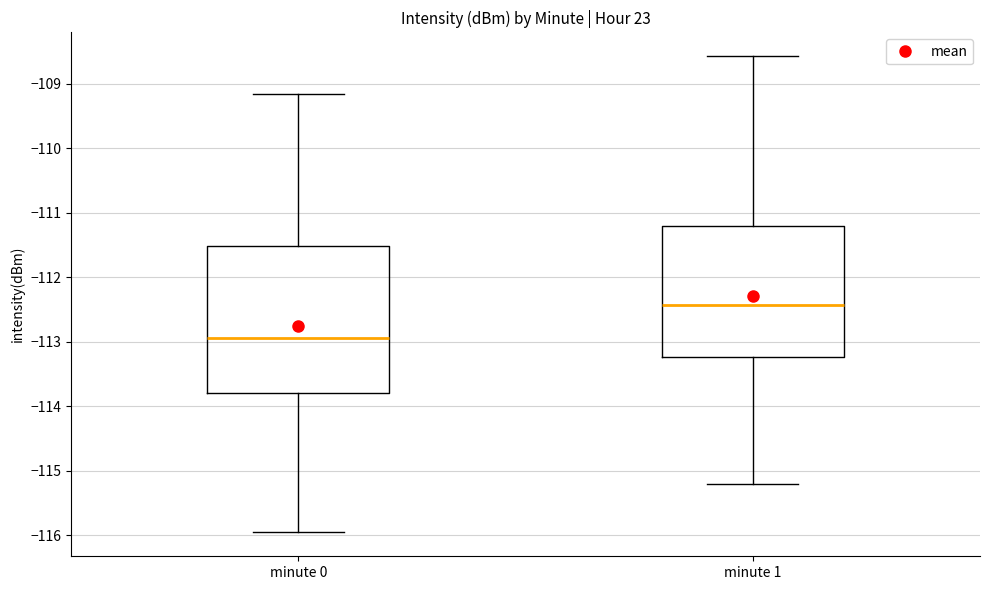

Where does the upper whisker of the box for minute 0 end on the y-axis? The values are not printed on the chart, so give them approximately, as read against the axis.

-109.2